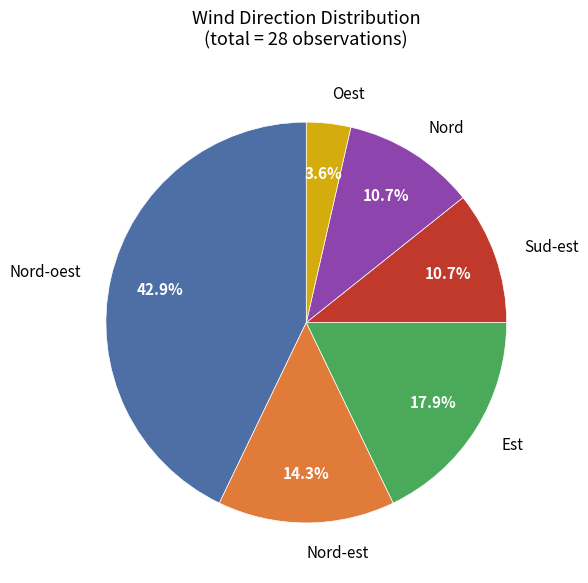

To the nearest percent, what is the average slice percentage?

17%